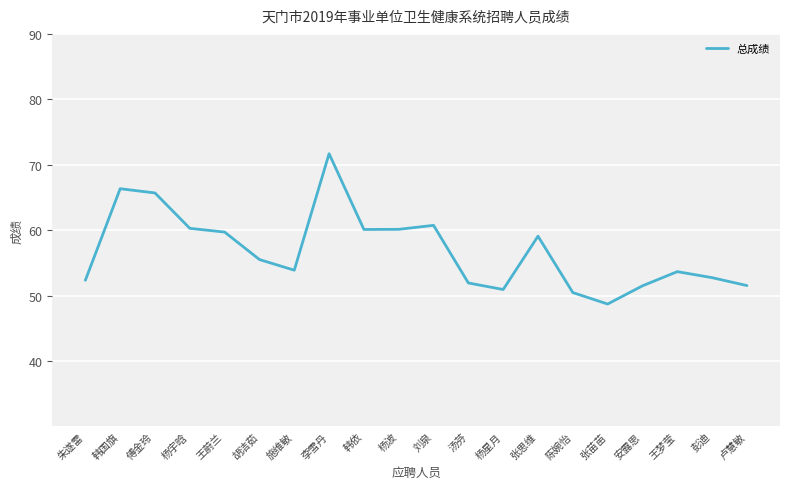

What position from the left is 韩国旗?

2